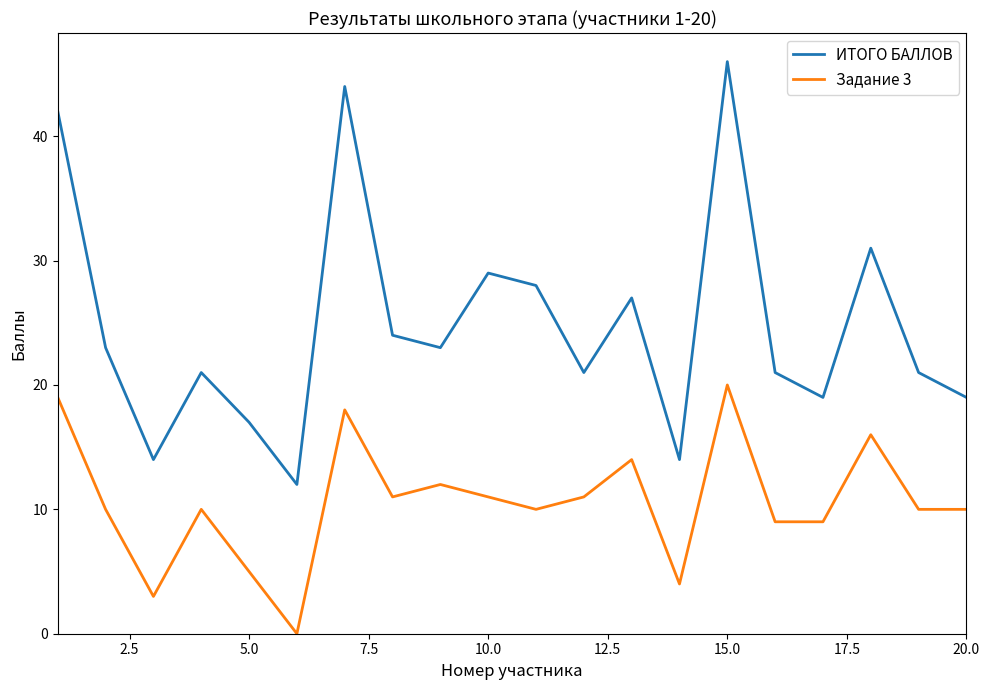

List the series in order of their overall mean, highest first.

ИТОГО БАЛЛОВ, Задание 3